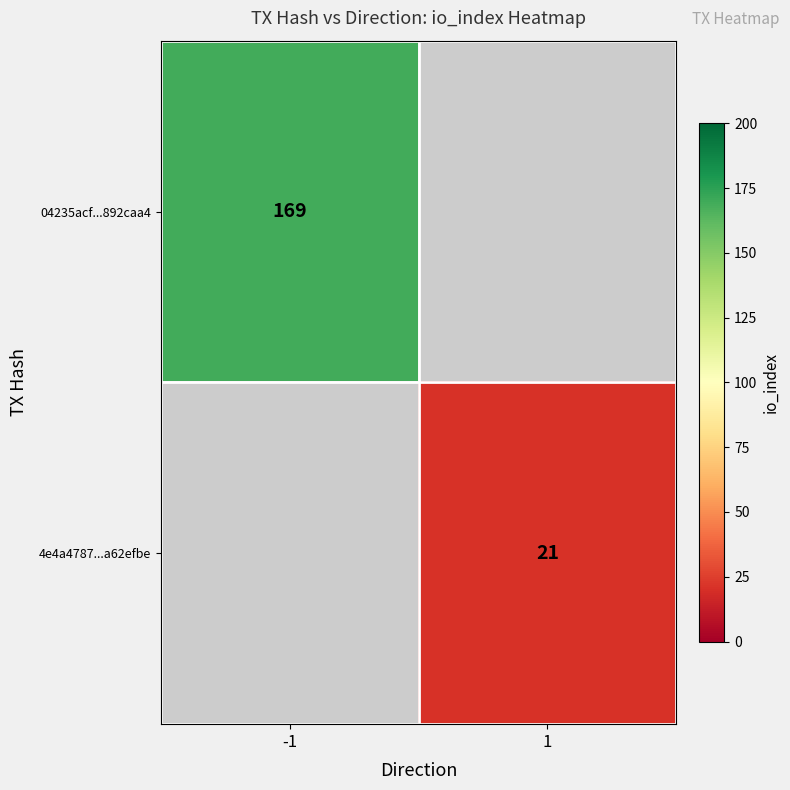

True or false: 4e4a4787...a62efbe has a value of 5.7 at 1.

False